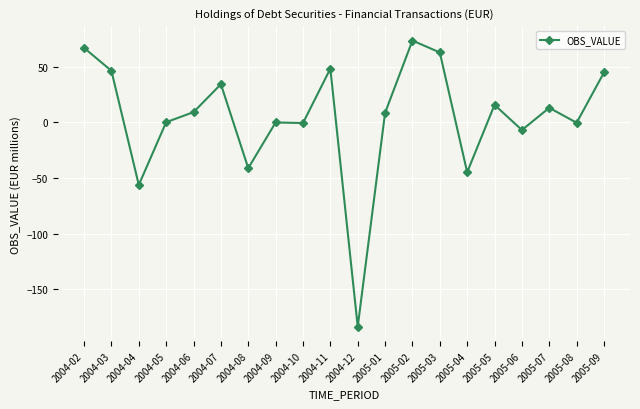

The chart shows a value of 62.7 at 2005-03. True or false?

True